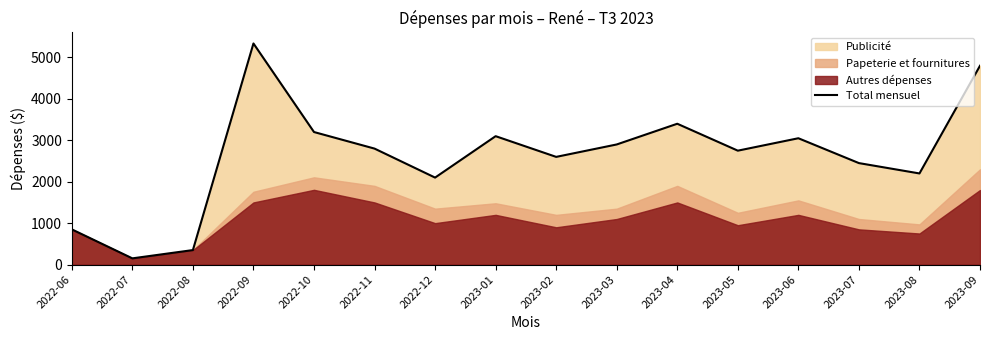

What position from the right is 2022-12?

10